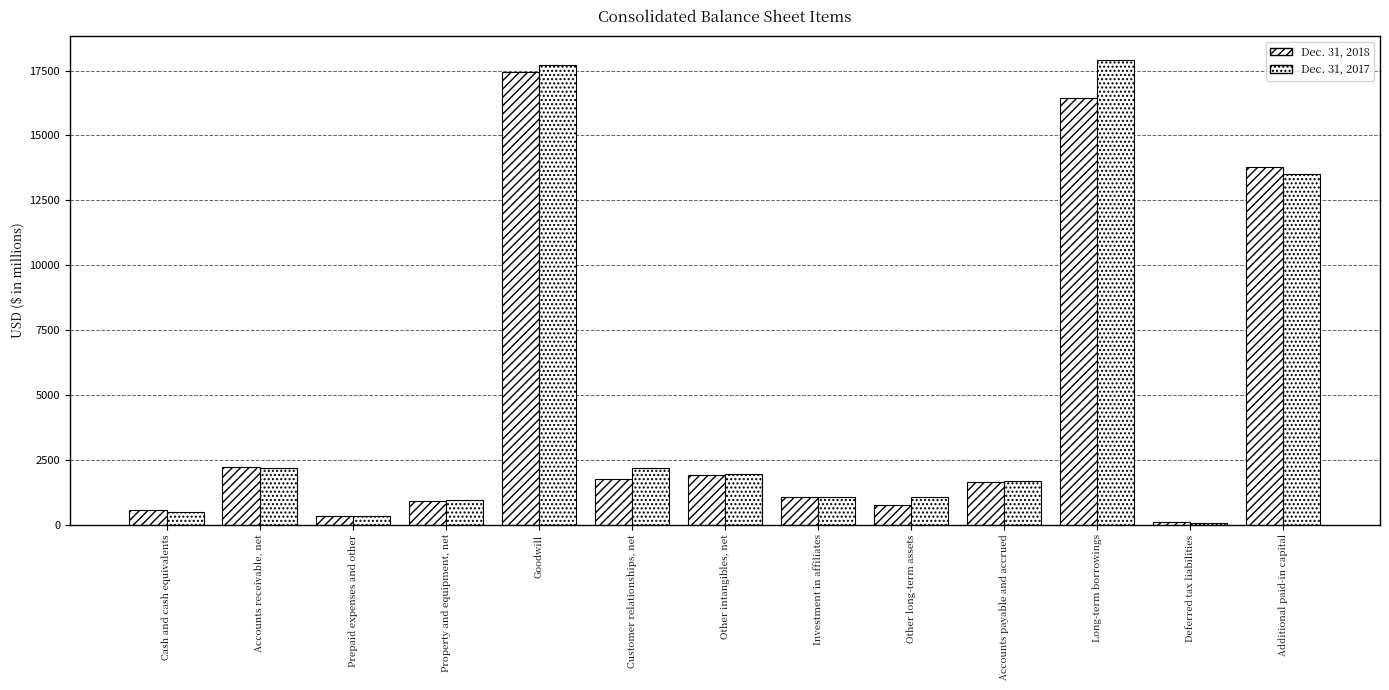

What is the total value across all series at Other intangibles, net?

3828